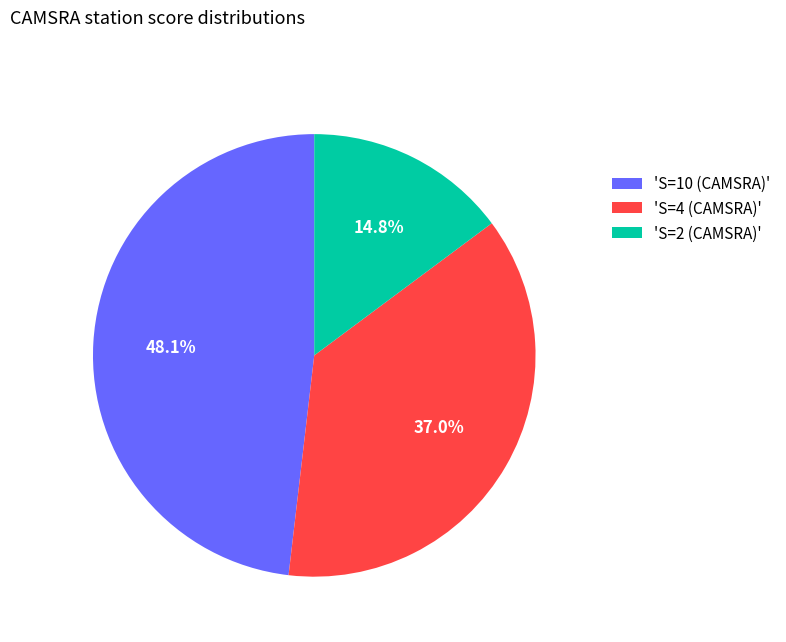

Is there any slice that represents more than half of the pie?

No